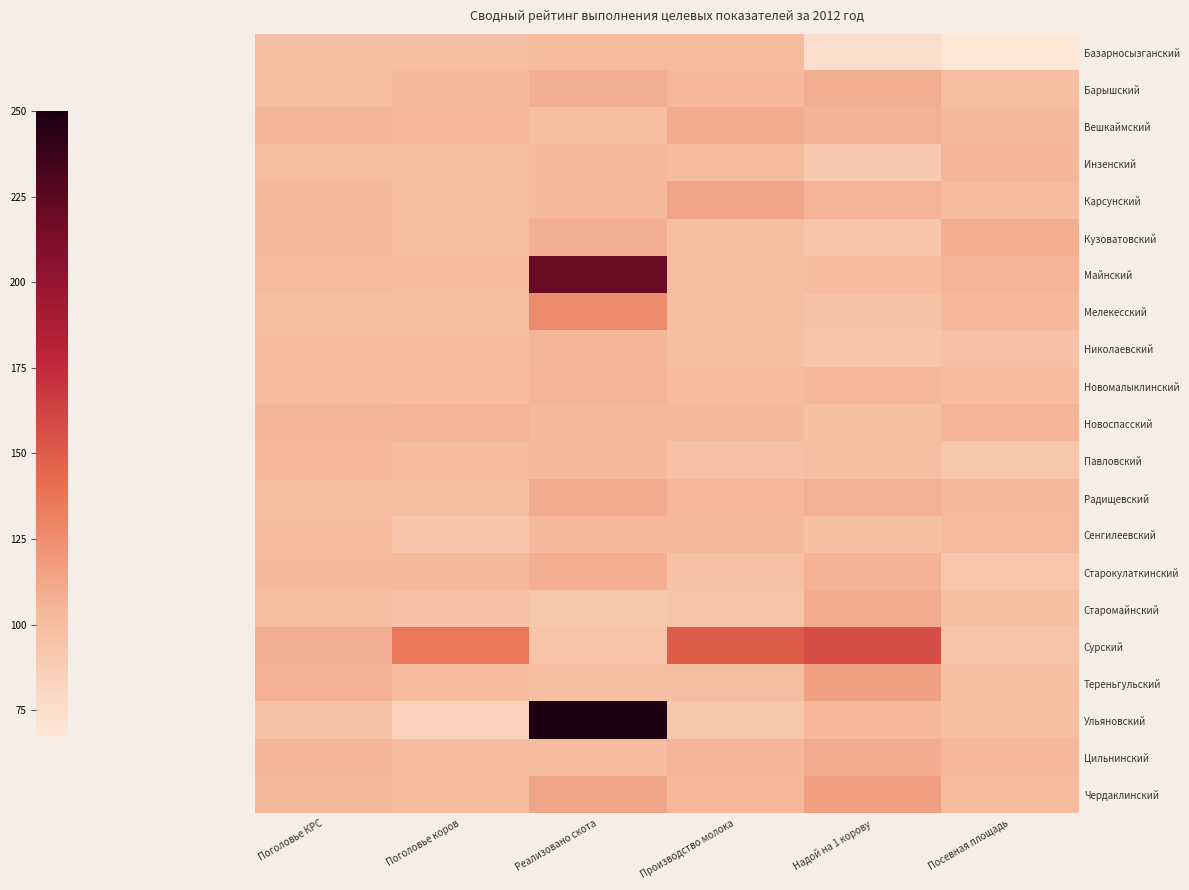

What is the difference between the highest and lowest values at Производство молока?

57.4